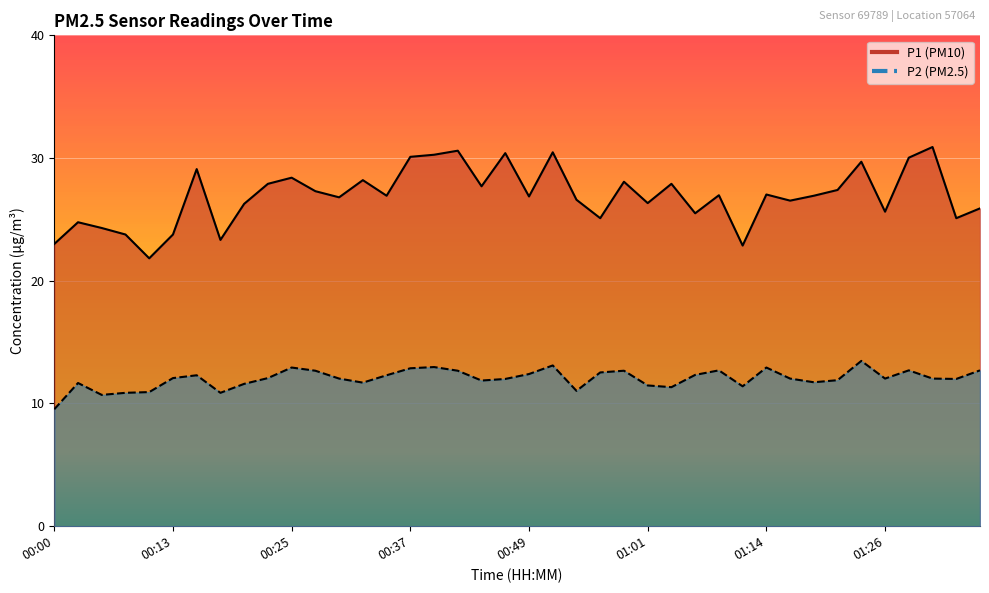

Is the value of P2 at 01:01 greater than the value of P1 at 01:26?

No